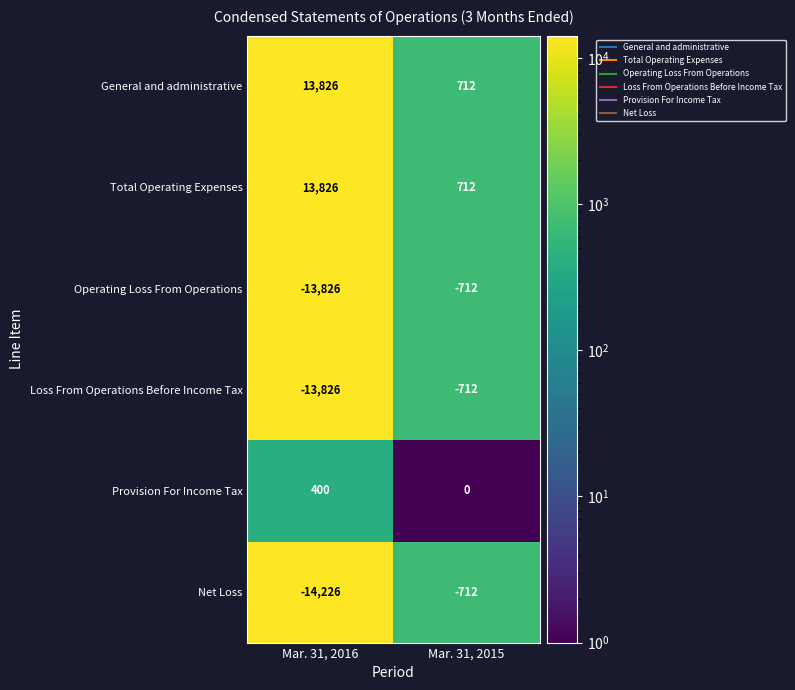

Which series has the largest range (max minus min)?

Net Loss